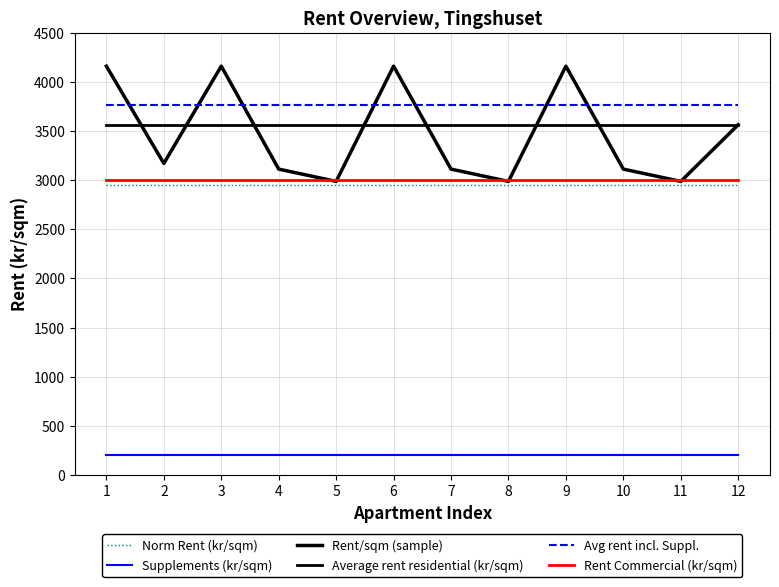

Does the chart display data point markers on the line(s)?

No